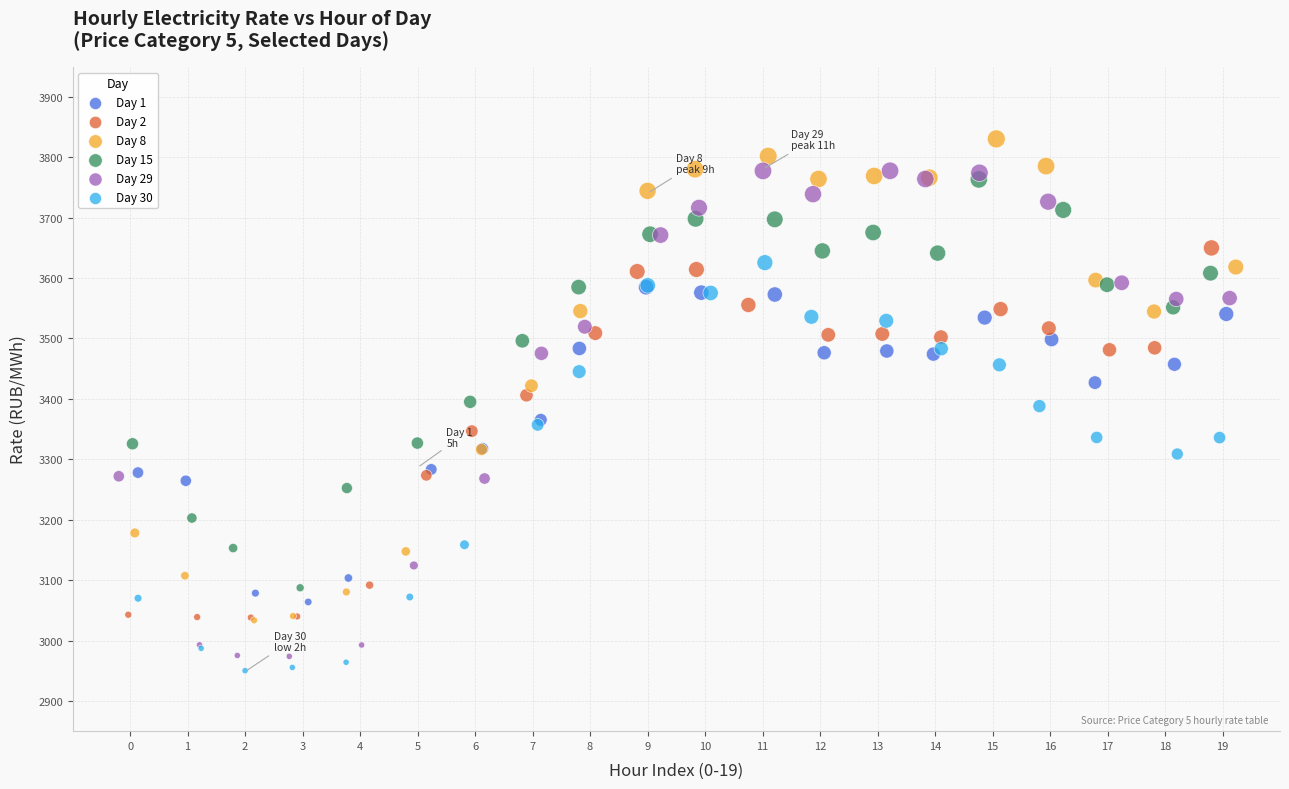

Which series has the widest spread of Y values?

Day 29